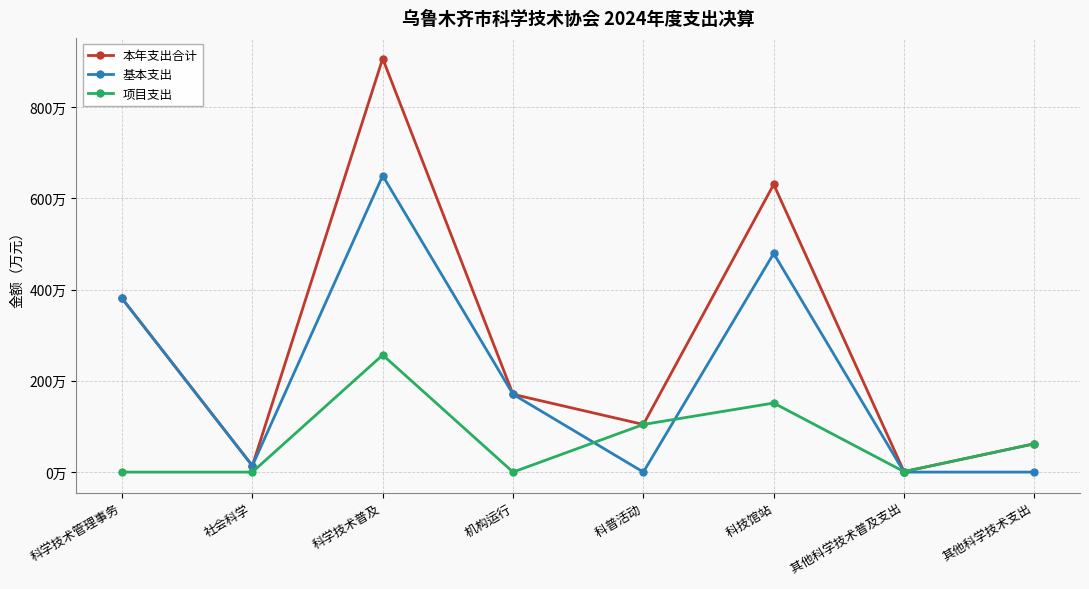

What are all the series names shown in the legend?

本年支出合计, 基本支出, 项目支出